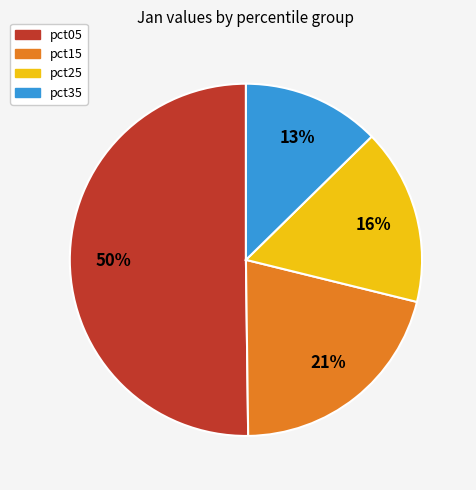

Do pct25 and pct05 together represent more than half of the pie?

Yes